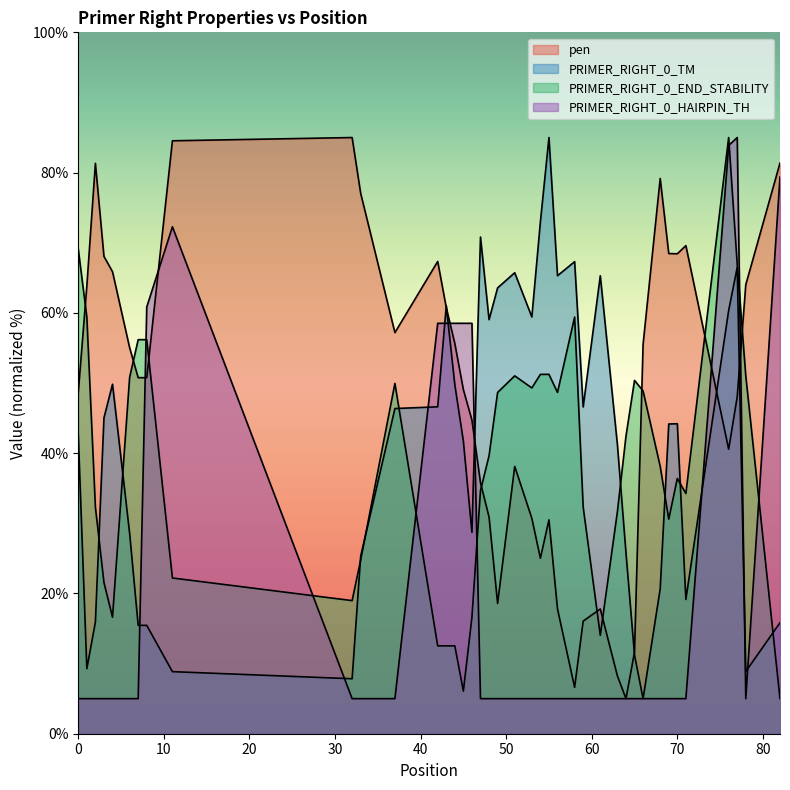

What are all the series names shown in the legend?

pen, PRIMER_RIGHT_0_TM, PRIMER_RIGHT_0_END_STABILITY, PRIMER_RIGHT_0_HAIRPIN_TH